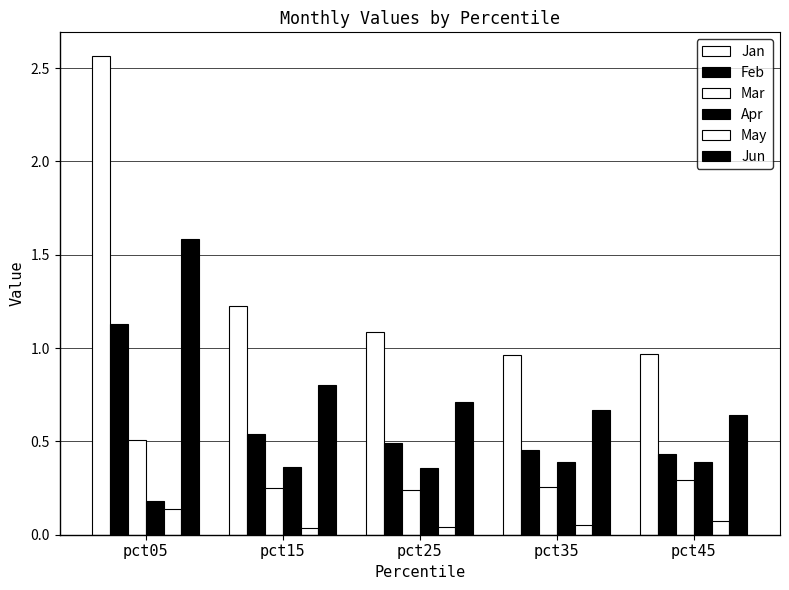

Rank the series at pct05 from highest to lowest value.

Jan, Jun, Feb, Mar, Apr, May